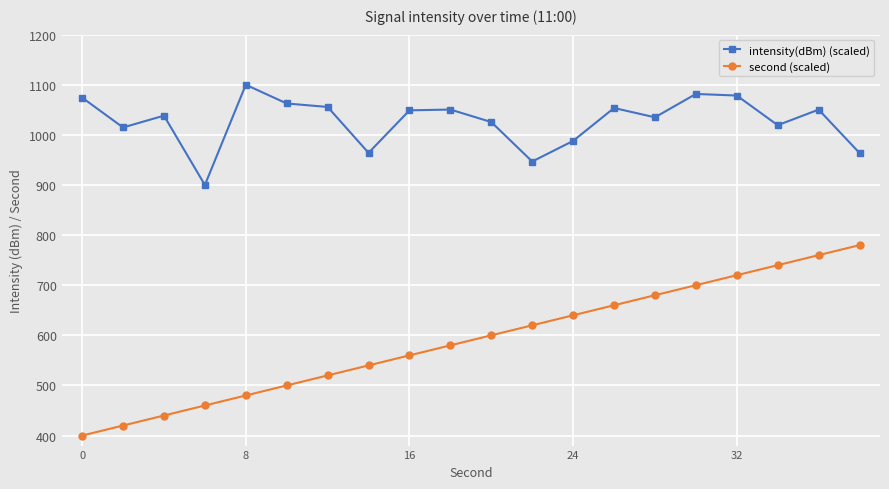

True or false: second (scaled) and intensity(dBm) (scaled) intersect in this chart.

False